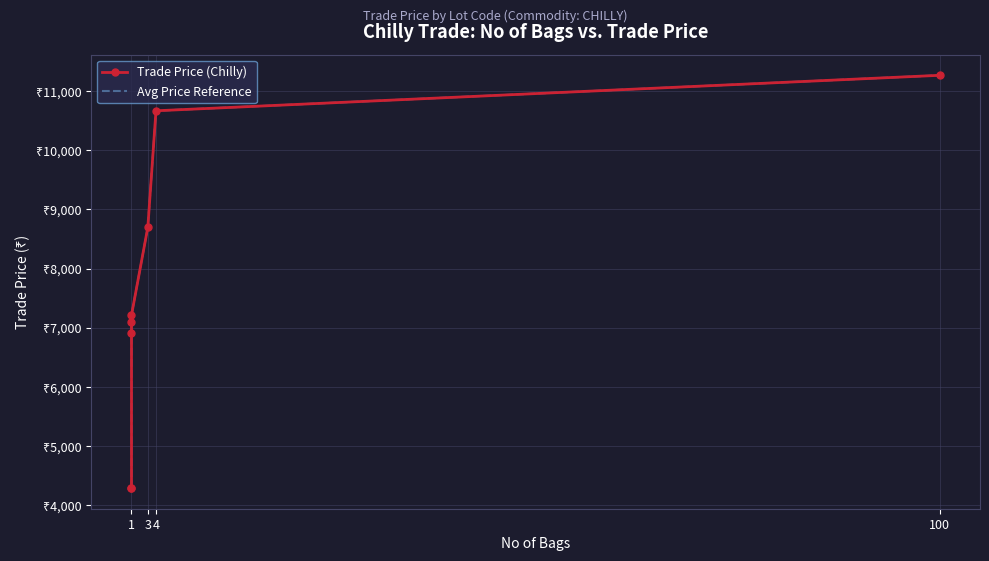

Which category has the lowest value across all series?

1